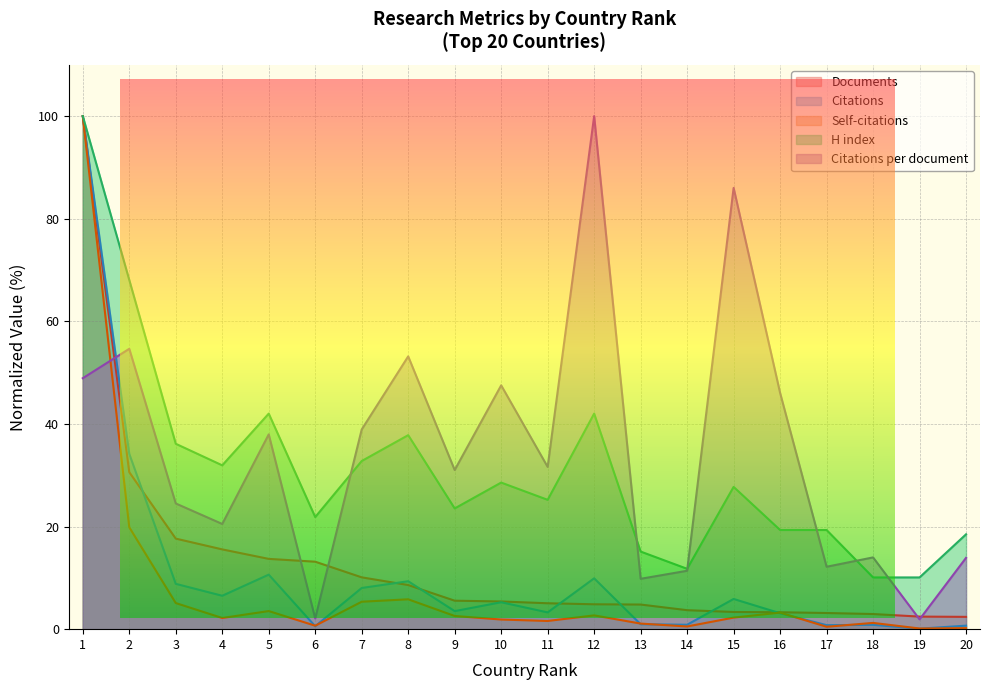

Rank the categories by Citations per document value from highest to lowest.

12, 15, 2, 8, 1, 10, 16, 7, 5, 11, 9, 3, 4, 18, 20, 17, 14, 13, 6, 19